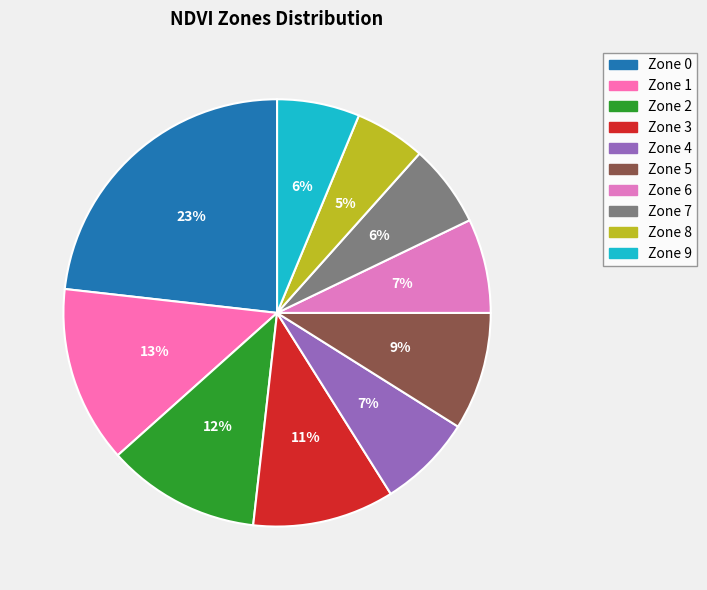

Which has a higher value, Zone 3 or Zone 9?

Zone 3